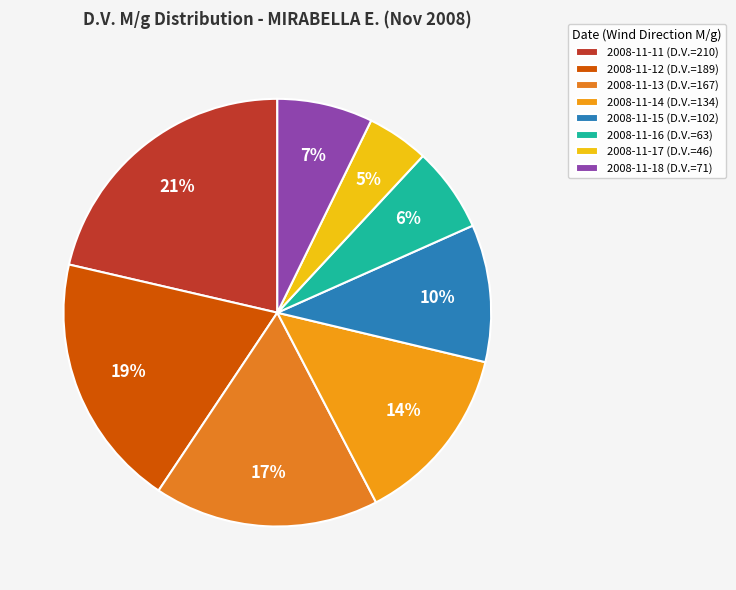

Rank the categories by value from lowest to highest.

2008-11-17, 2008-11-16, 2008-11-18, 2008-11-15, 2008-11-14, 2008-11-13, 2008-11-12, 2008-11-11